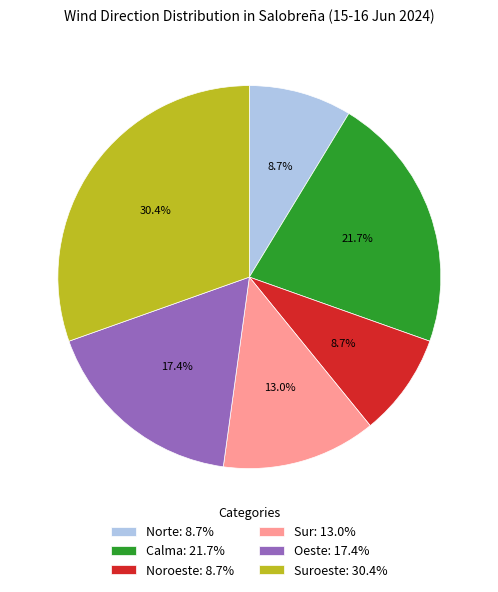

Is there any slice that represents more than half of the pie?

No